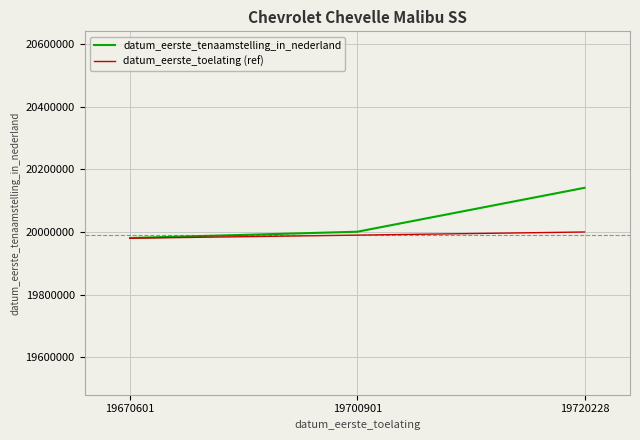

What is the highest value of the datum_eerste_tenaamstelling_in_nederland series?

20141204